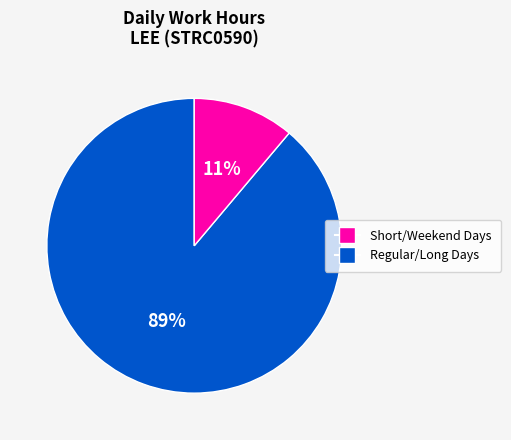

To the nearest percent, what is the average slice percentage?

50%